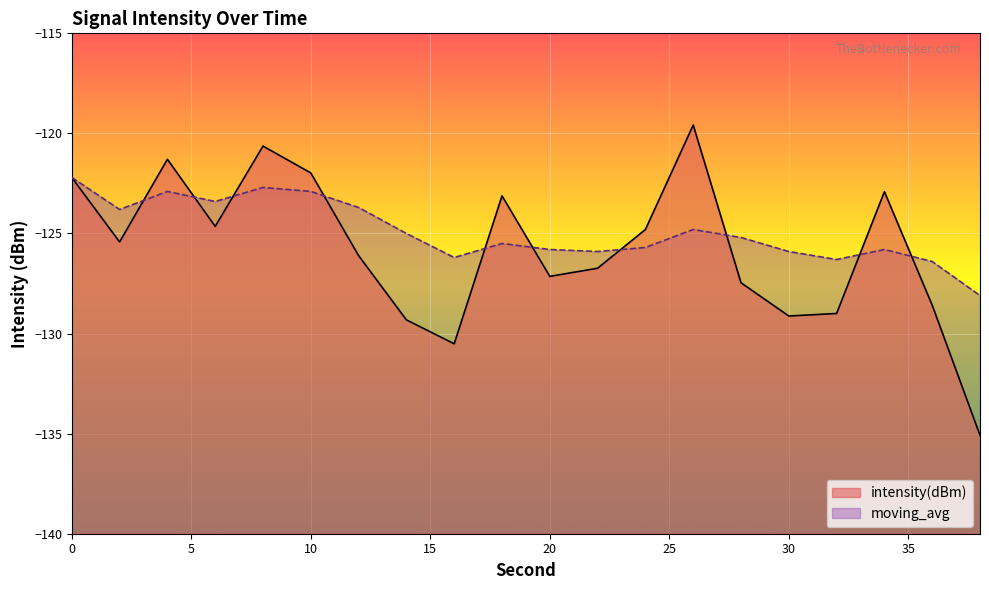

Reading left to right, extract all data points from this chart.

intensity(dBm): -122.2	-125.4	-121.3	-124.6	-120.6	-122.0	-126.1	-129.3	-130.5	-123.1	-127.1	-126.7	-124.8	-119.6	-127.5	-129.1	-129.0	-122.9	-128.6	-135.1
moving_avg: -122.2	-123.8	-122.9	-123.4	-122.7	-122.9	-123.7	-125.0	-126.2	-125.5	-125.8	-125.9	-125.7	-124.8	-125.2	-125.9	-126.3	-125.8	-126.4	-128.1